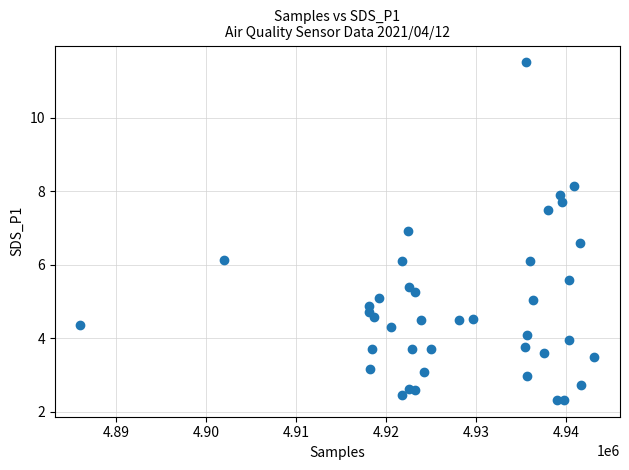

What is the range of Y values (max minus min)?

9.2